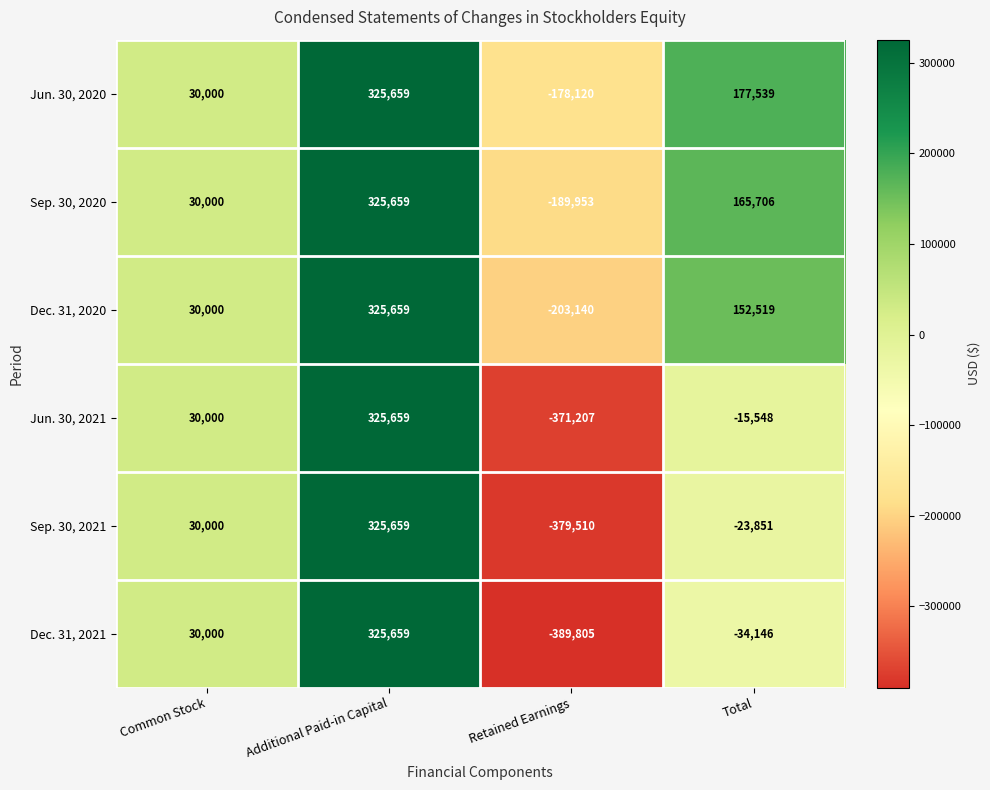

Reading left to right, extract all data points from this chart.

Jun. 30, 2020: 30000	325659	-178120	177539
Sep. 30, 2020: 30000	325659	-189953	165706
Dec. 31, 2020: 30000	325659	-203140	152519
Jun. 30, 2021: 30000	325659	-371207	-15548
Sep. 30, 2021: 30000	325659	-379510	-23851
Dec. 31, 2021: 30000	325659	-389805	-34146